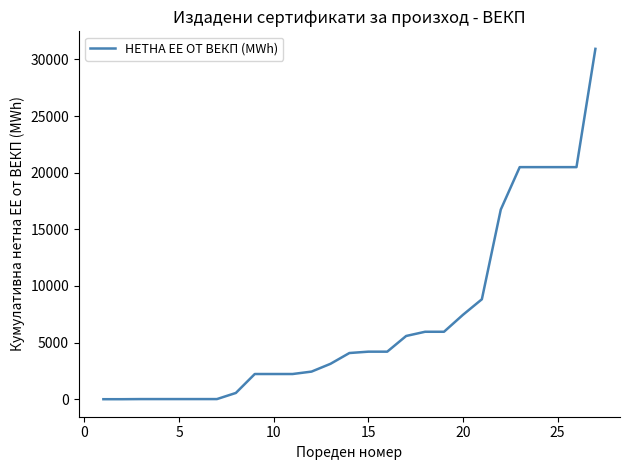

What is the greatest value displayed?

30935.1